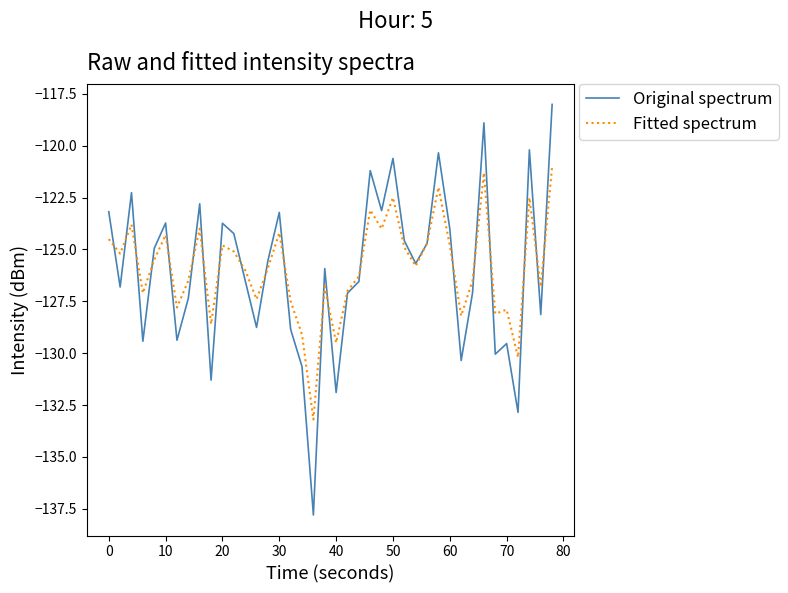

Which series has the largest range (max minus min)?

Original spectrum